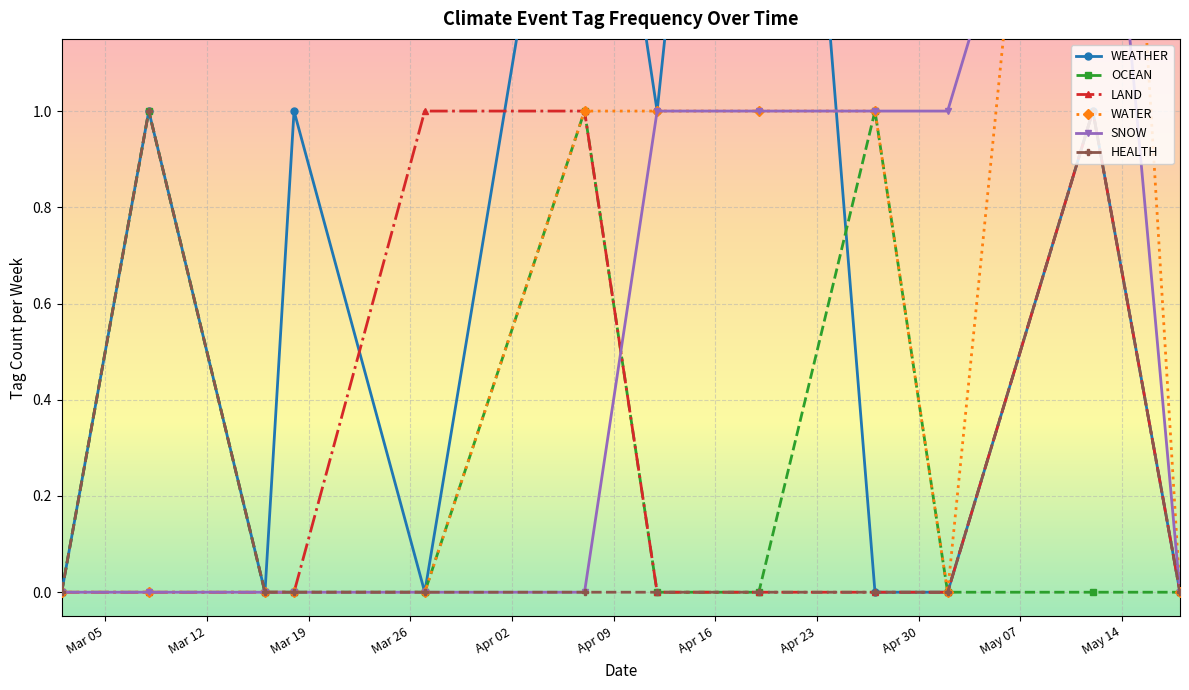

What are all the series names shown in the legend?

WEATHER, OCEAN, LAND, WATER, SNOW, HEALTH